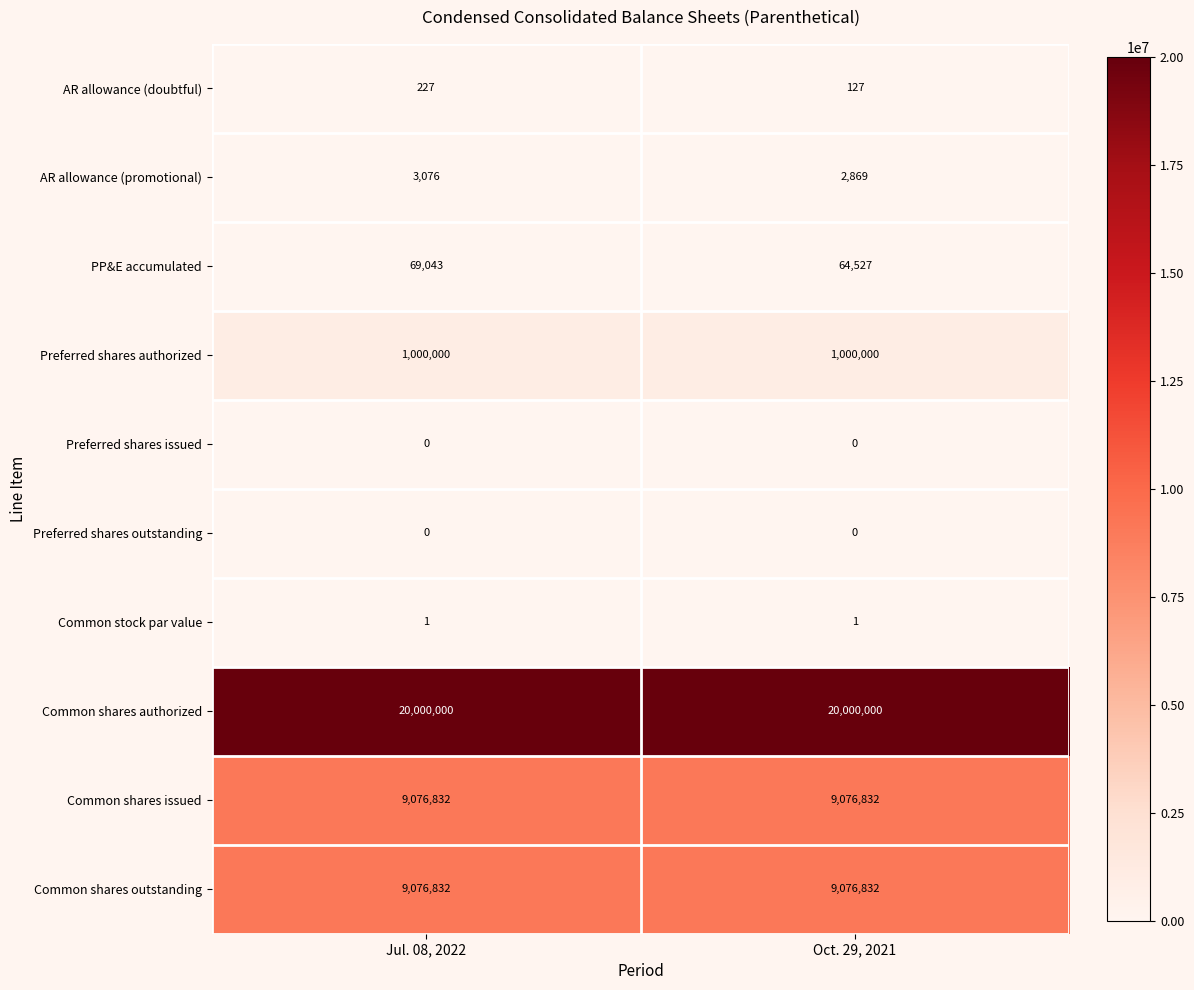

What is the difference between the highest and lowest values at Jul. 08, 2022?

20000000